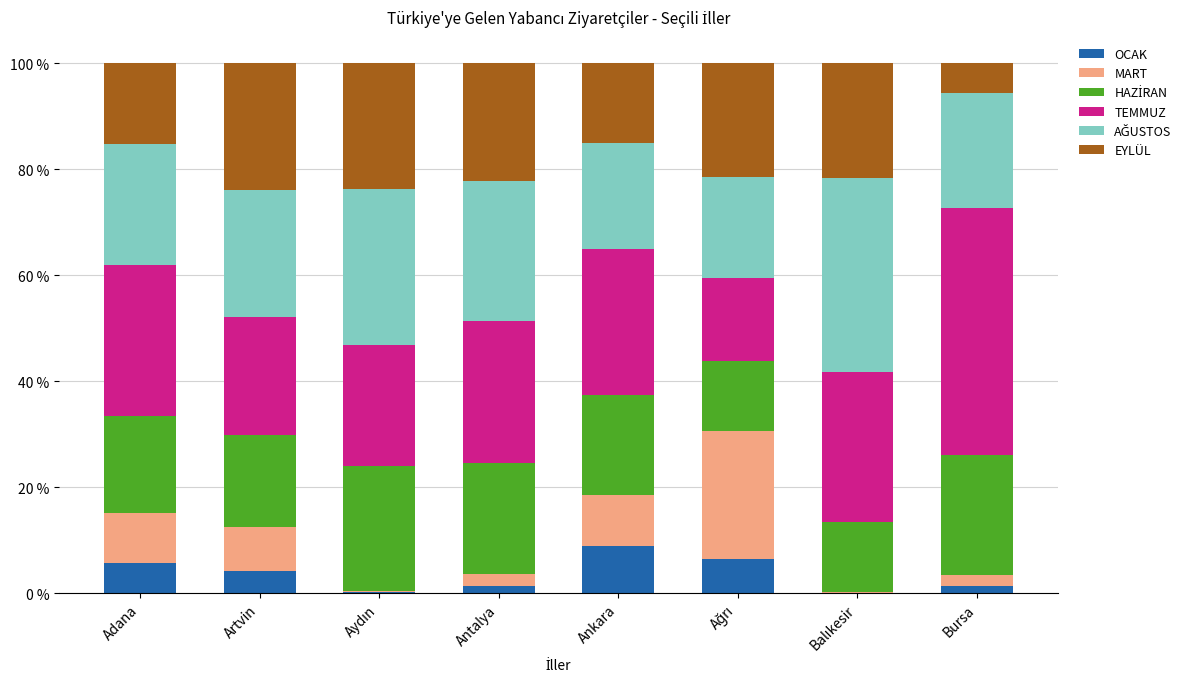

Is it true that OCAK equals 4.1 at Artvin?

True